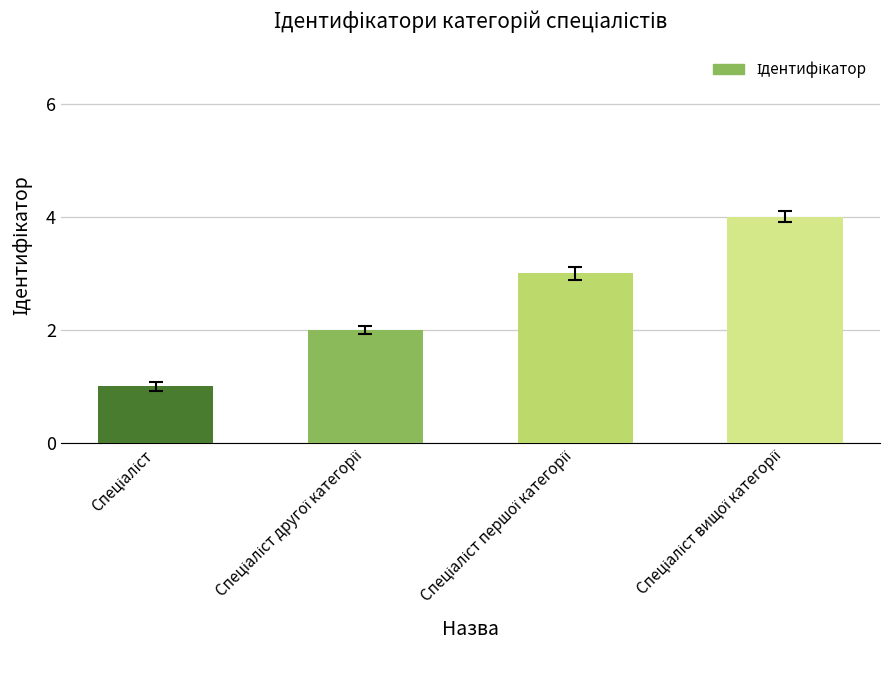

How many data points are less than 3?

2